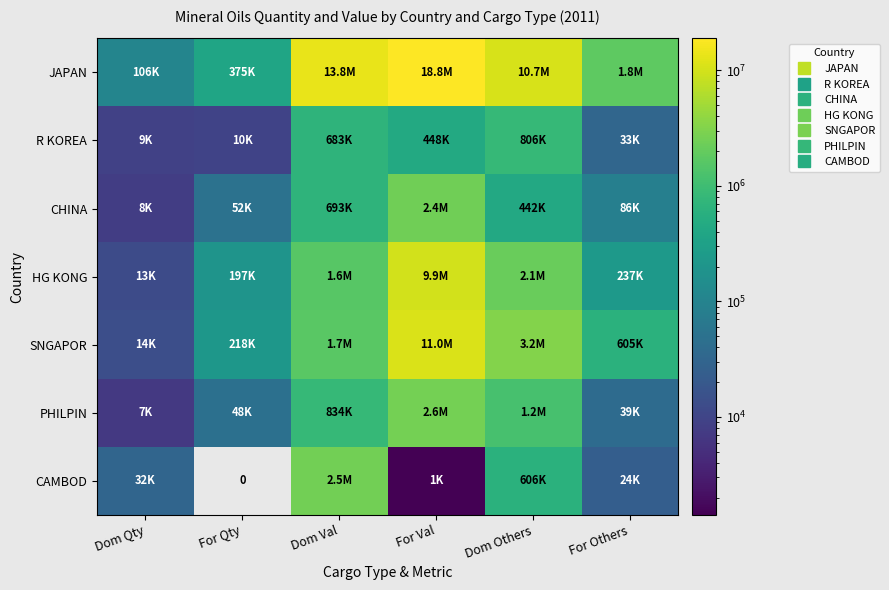

Which series has the largest total across all categories?

JAPAN